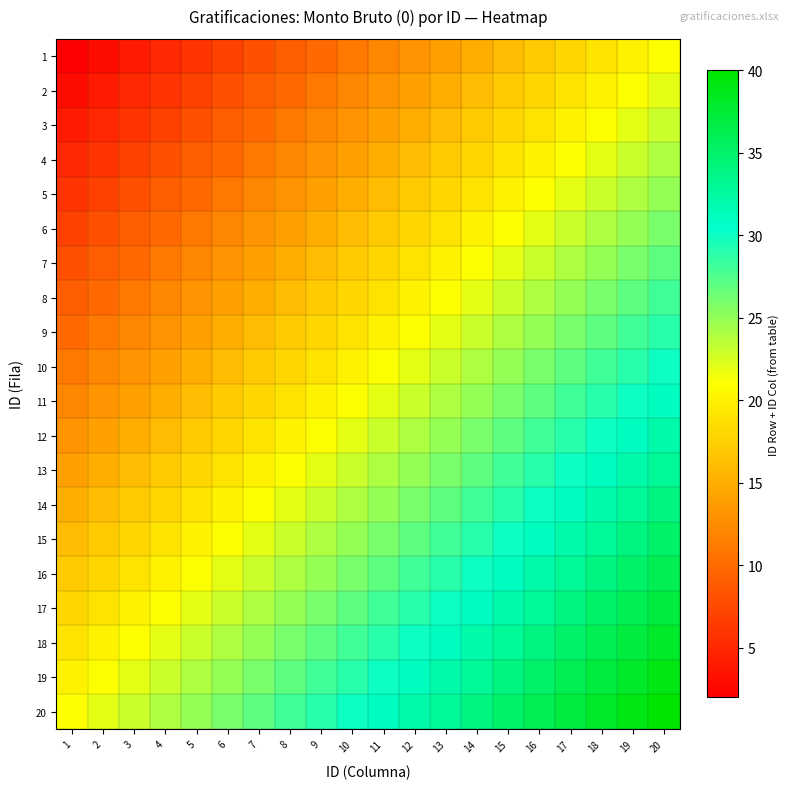

List the series in order of their peak value, highest first.

20, 19, 18, 17, 16, 15, 14, 13, 12, 11, 10, 9, 8, 7, 6, 5, 4, 3, 2, 1